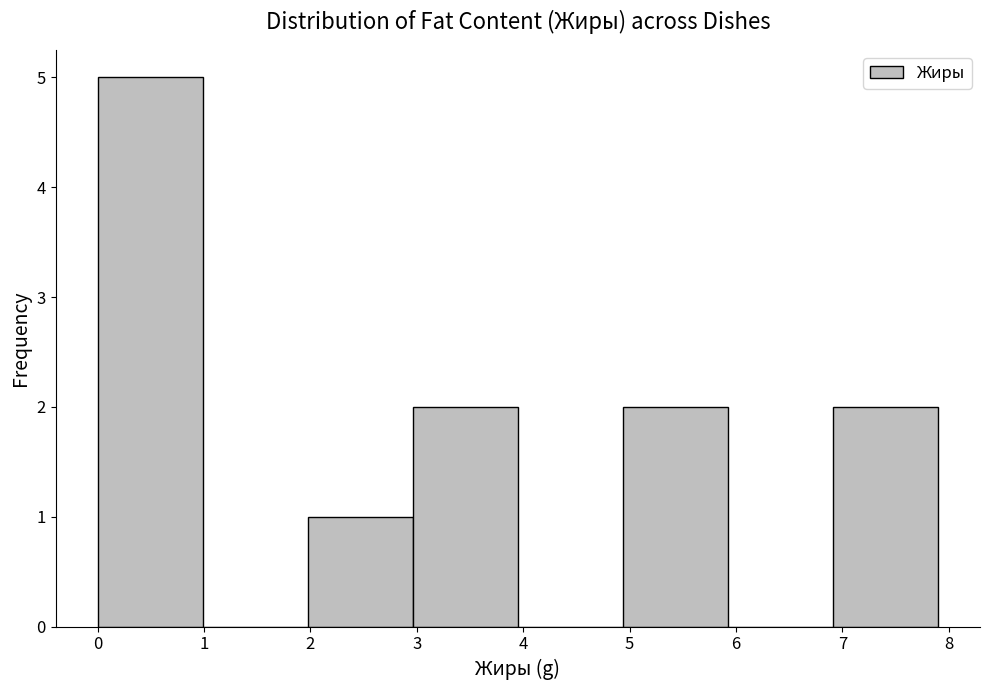

Over which range of the x-axis is the bar tallest?

0.0 to 1.0